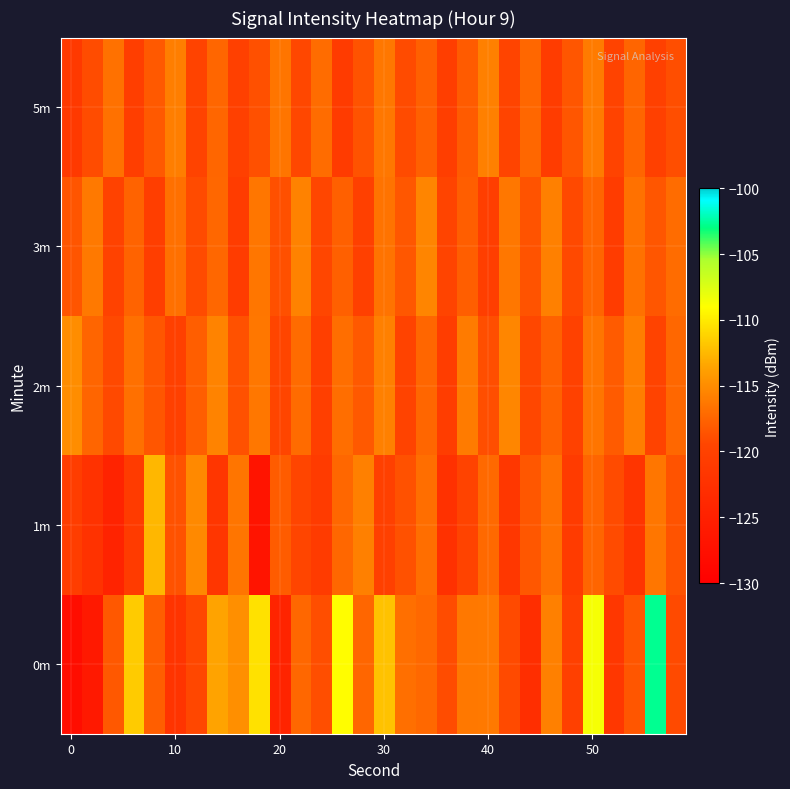

What is the smallest value displayed?

-128.0